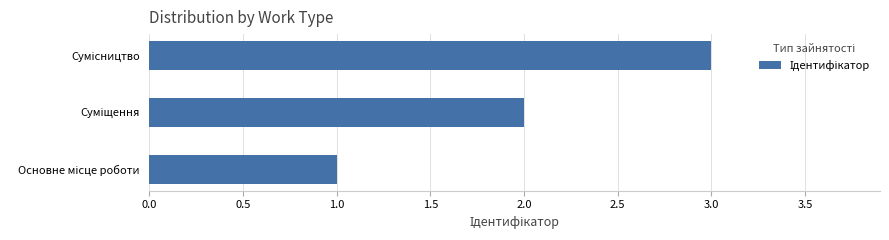

What is the sum of all values?

6